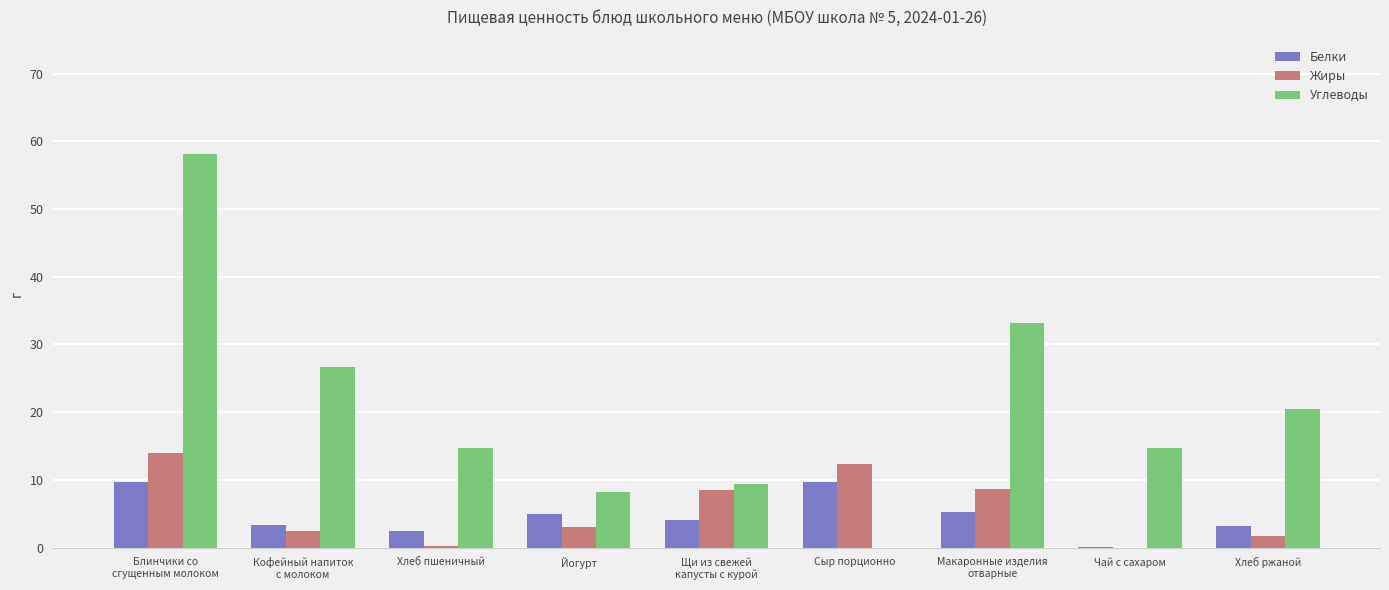

What value does the Белки series have at Сыр порционно?

9.7